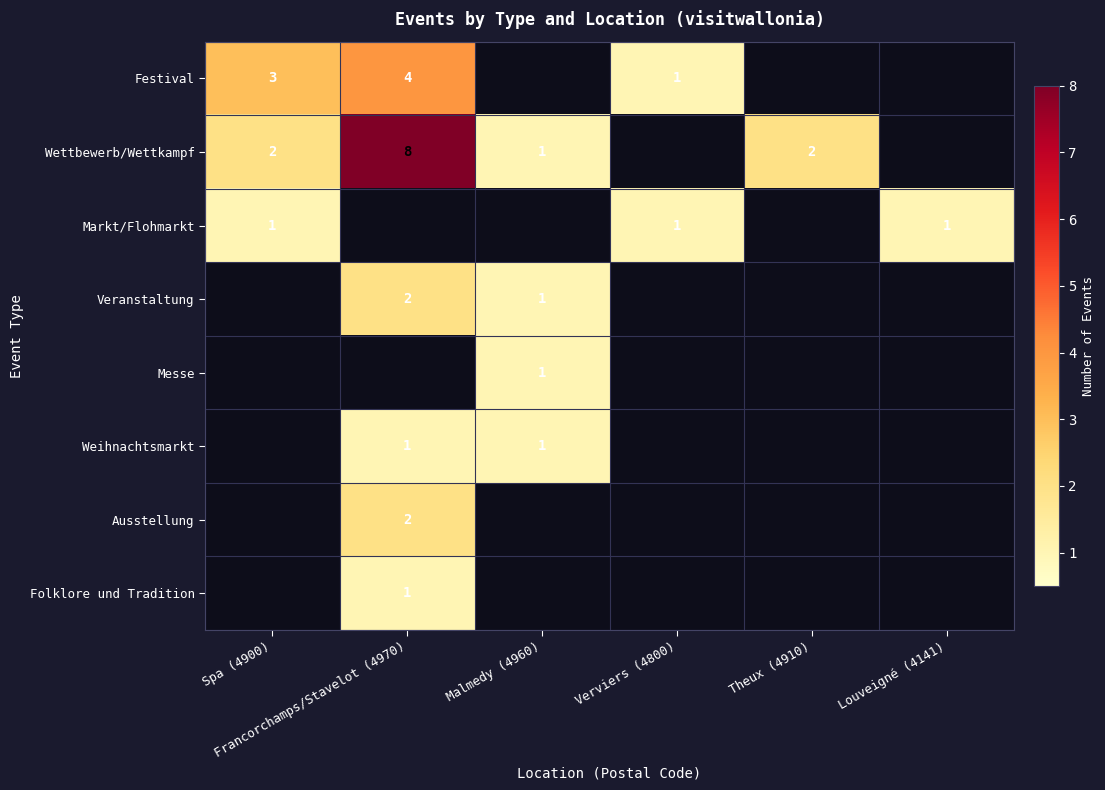

Is it true that Festival equals 0 at Verviers (4800)?

False